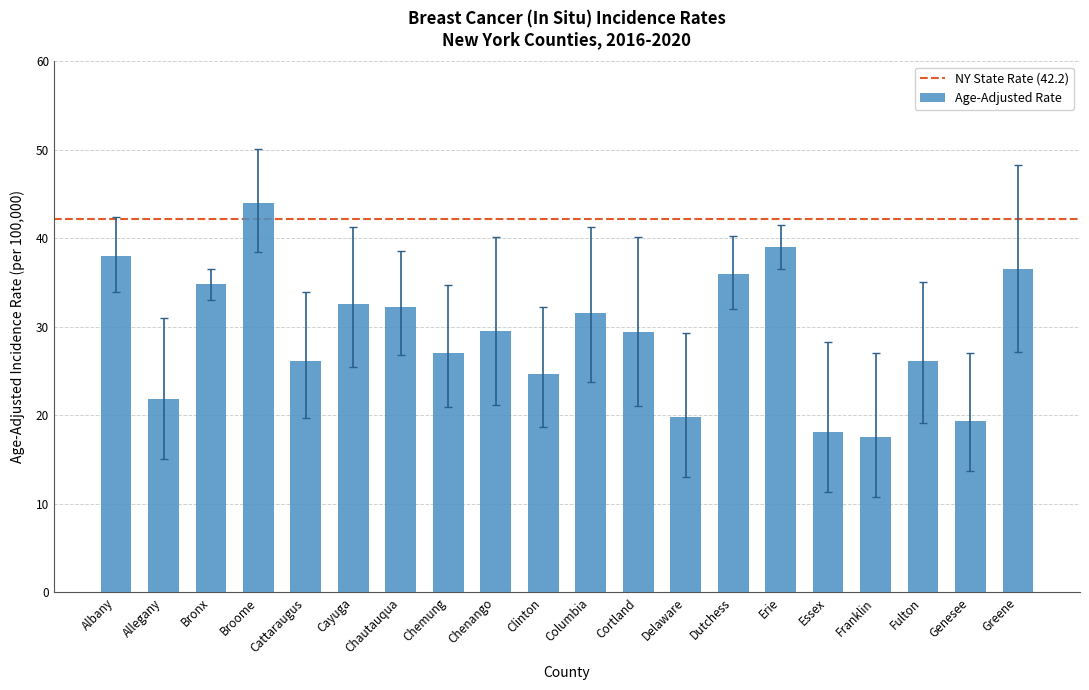

What is the maximum value shown in the chart?

44.0